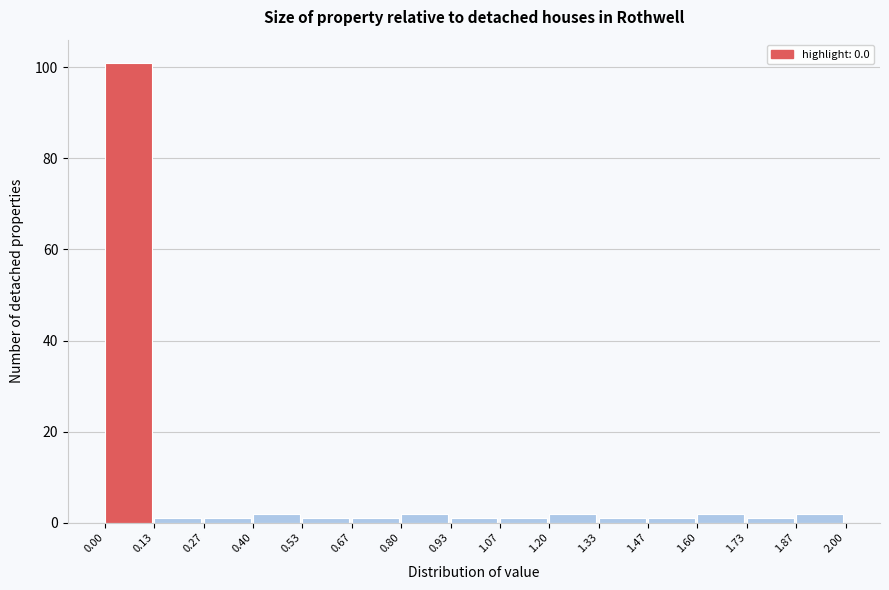

Reading left to right, list every bar in this chart as the range it spans on the x-axis followed by its height. The values are not printed on the chart, so give them approximately, as read against the axis.

0.00 to 0.13: 102
0.13 to 0.27: under 2
0.27 to 0.40: under 2
0.40 to 0.53: 2
0.53 to 0.67: under 2
0.67 to 0.80: under 2
0.80 to 0.93: 2
0.93 to 1.07: under 2
1.07 to 1.20: under 2
1.20 to 1.33: 2
1.33 to 1.47: under 2
1.47 to 1.60: under 2
1.60 to 1.73: 2
1.73 to 1.87: under 2
1.87 to 2.00: 2